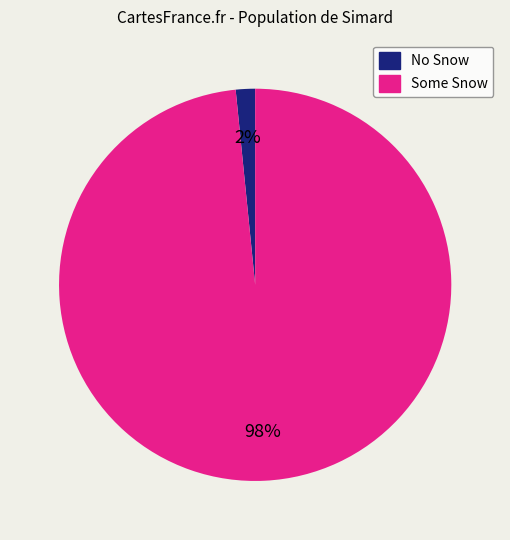

To the nearest percent, what is the average slice percentage?

50%